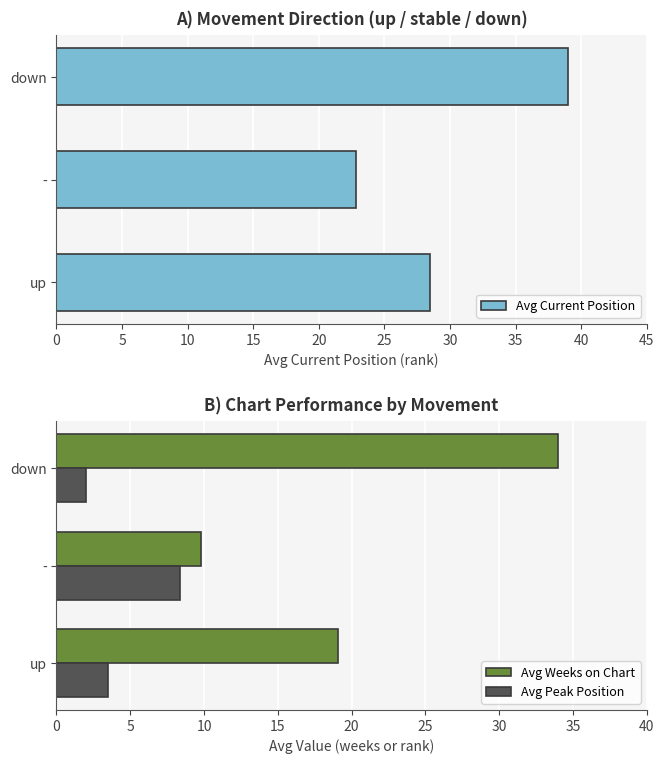

How many values in the Avg Weeks on Chart series exceed 19?

2